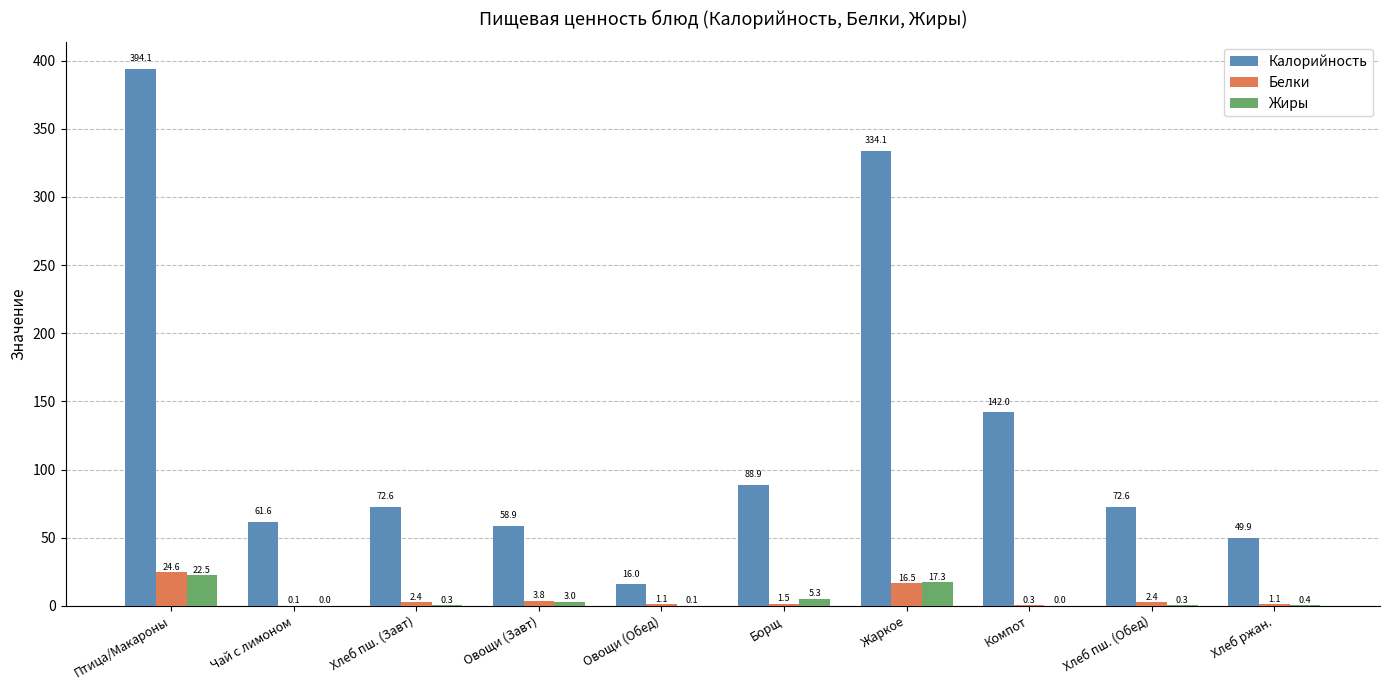

How many values in Жиры are above zero?

9